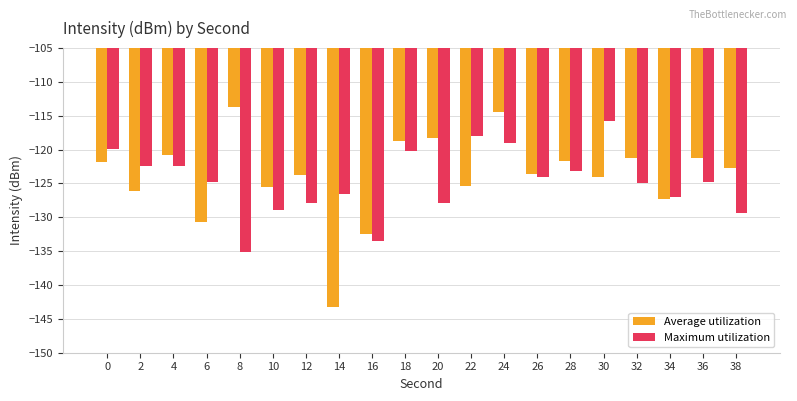

What is the approximate value of Maximum utilization at 6?

-124.8